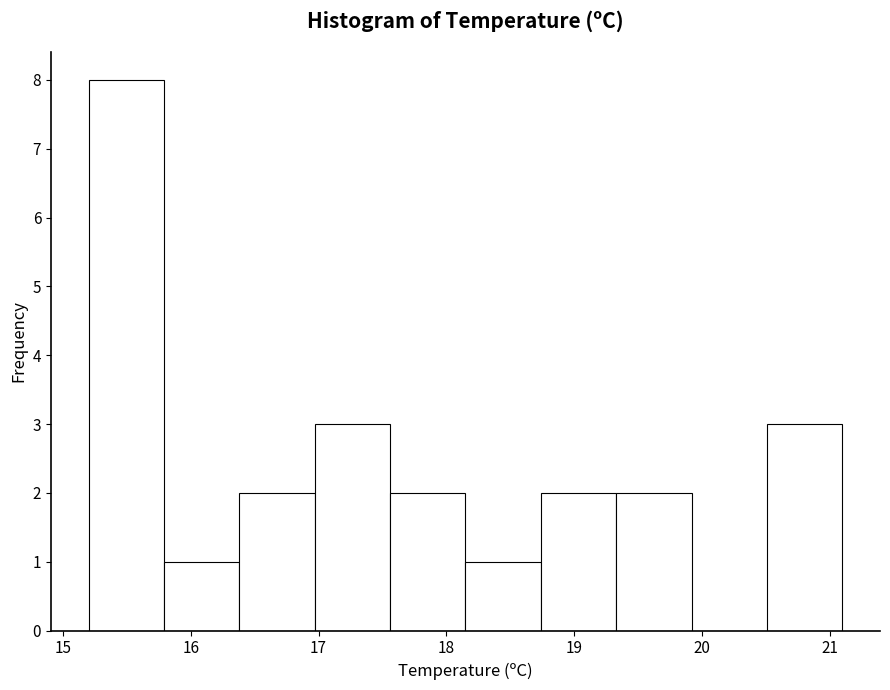

Which range on the x-axis has the tallest bar?

15.20 to 15.79